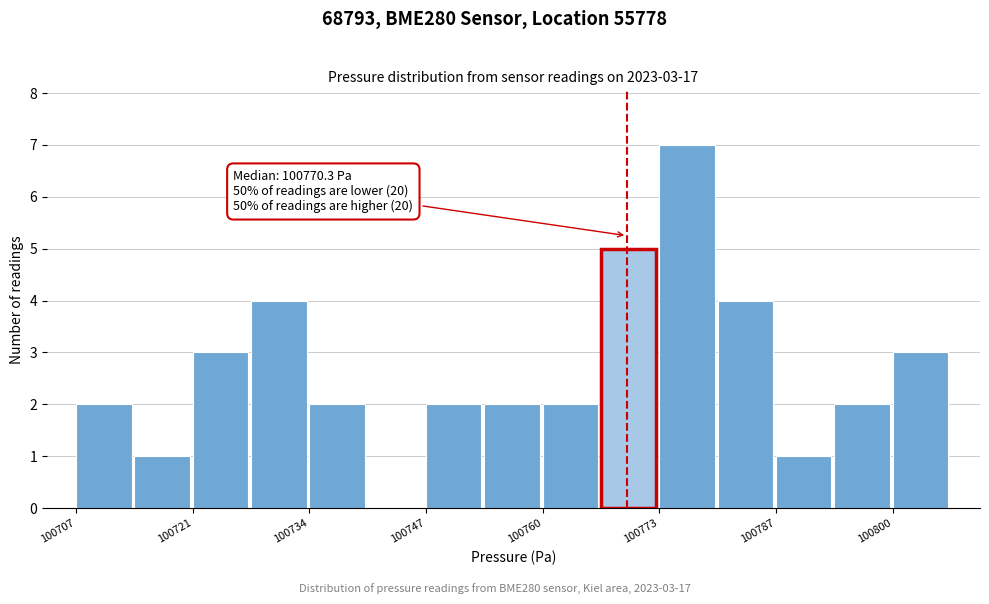

Around what value on the x-axis is the tallest bar? Give the approximate position of its centre, as read against the axis.

100778